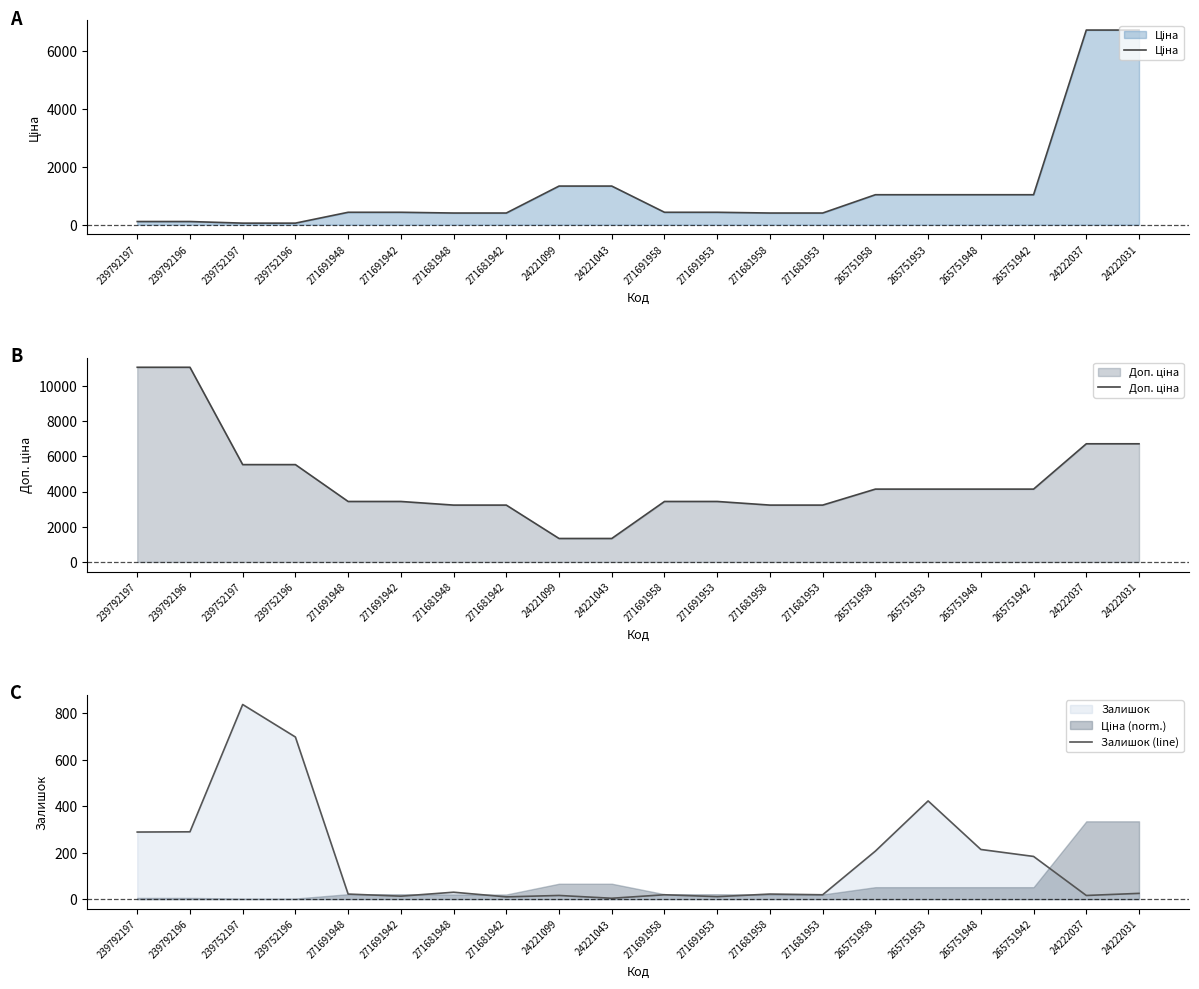

How many values in the Доп. ціна series are below 4136?

10